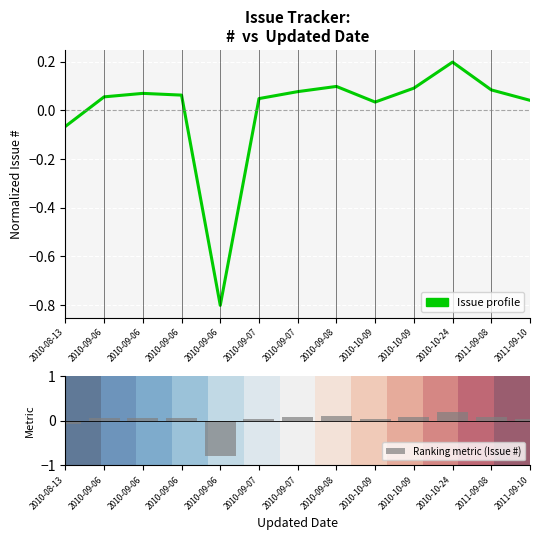

The Ranking metric (Issue #) series shows 0.0 at 2010-10-09. True or false?

False